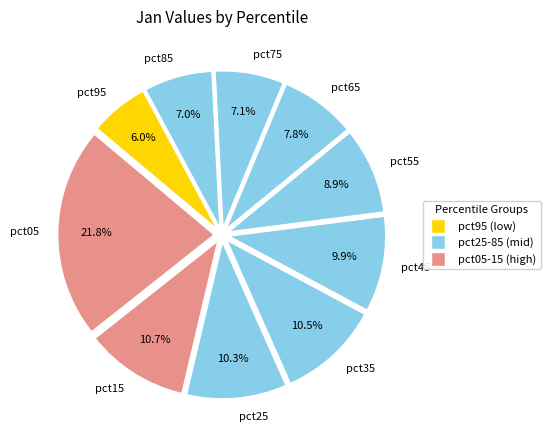

What is the smallest slice in the pie chart?

pct95